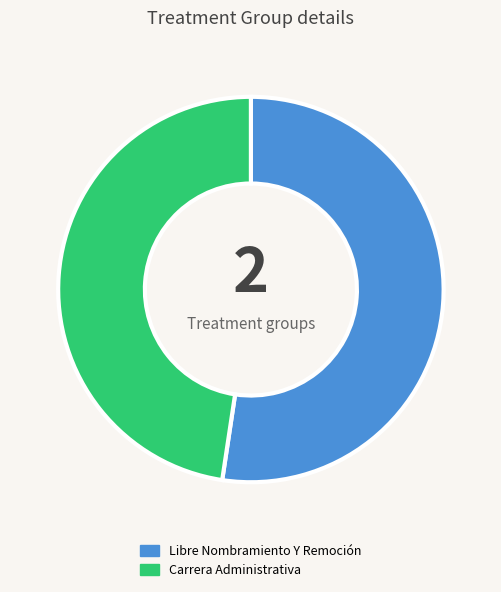

Is there a majority slice in this chart?

Yes